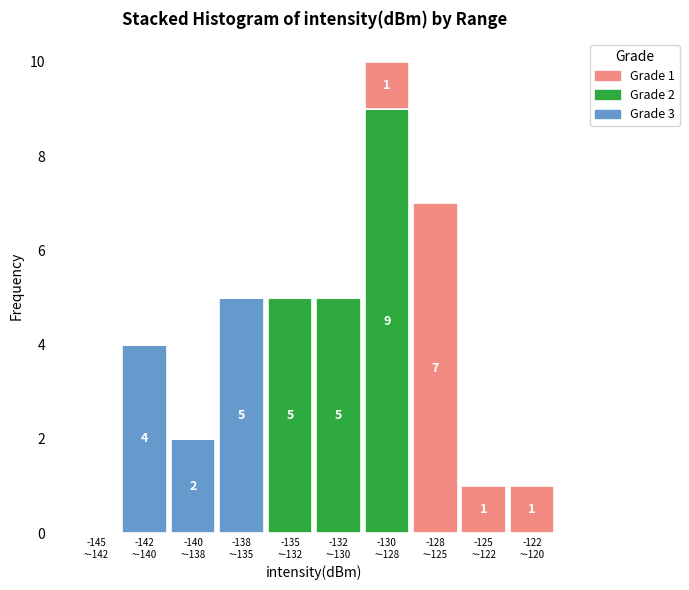

What is the maximum value for Grade 3?

5